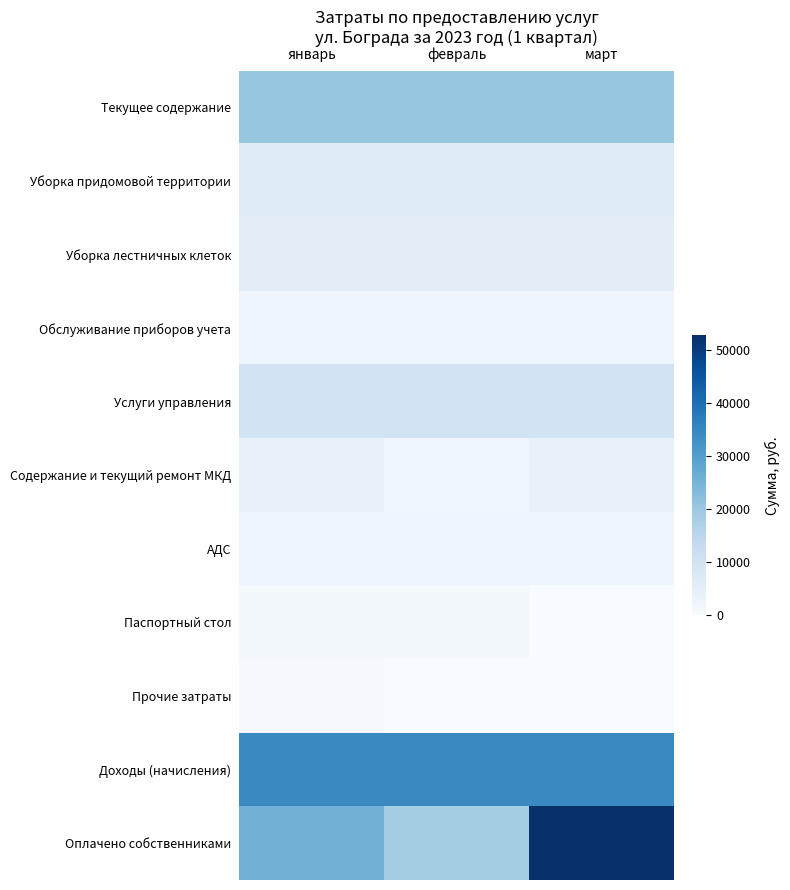

What is the total value across all series at март?

138258.8